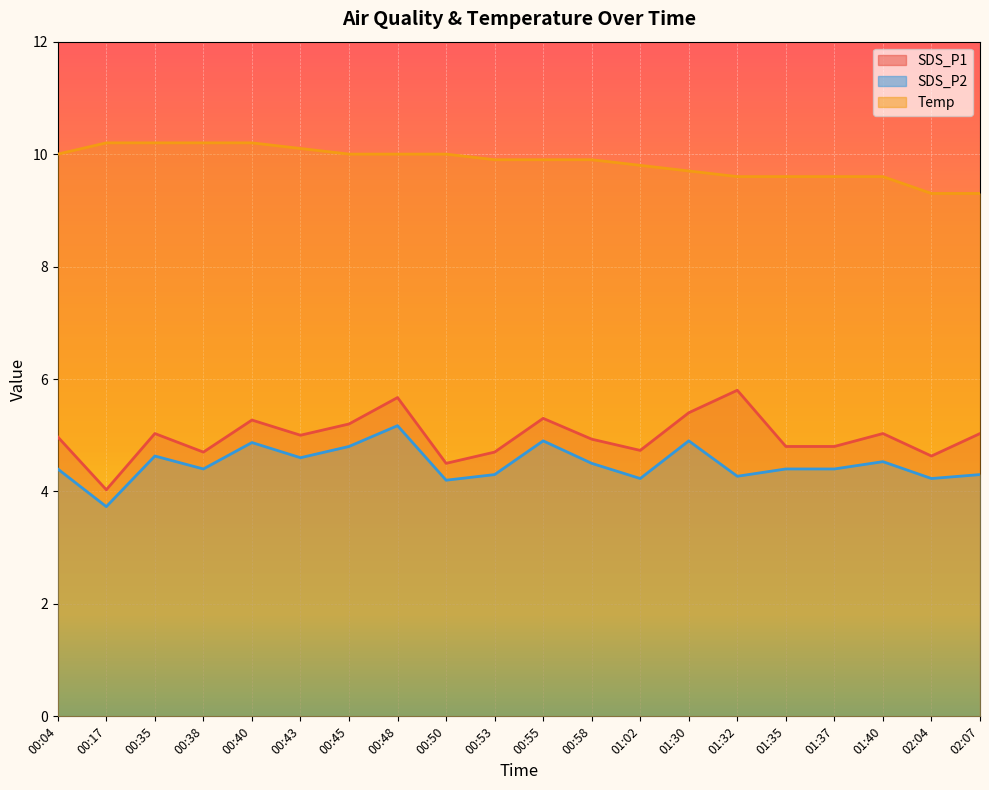

What is the total value across all series at 00:55?

20.1